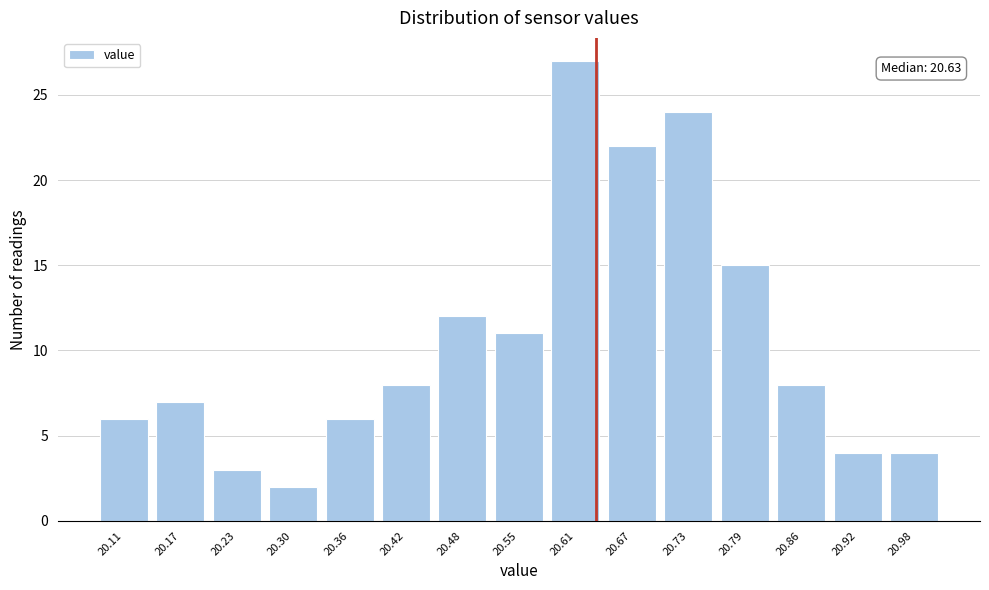

Over which range of the x-axis is the bar tallest?

20.576 to 20.638